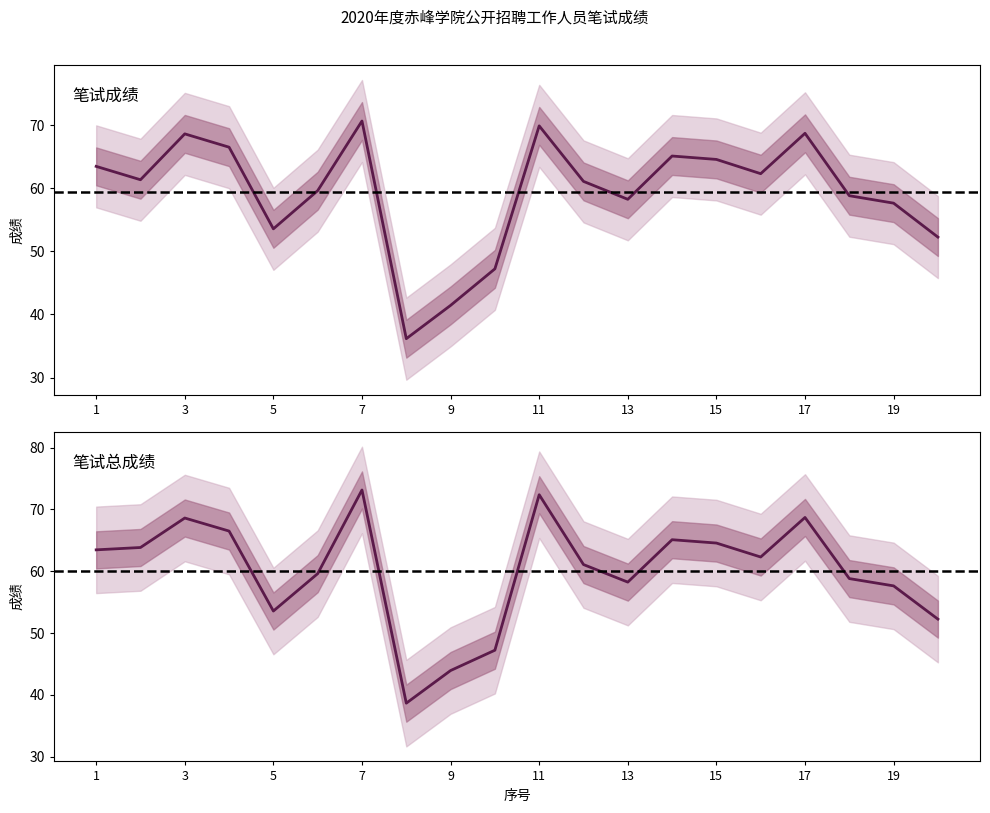

True or false: 笔试总成绩 and 笔试成绩 intersect in this chart.

False